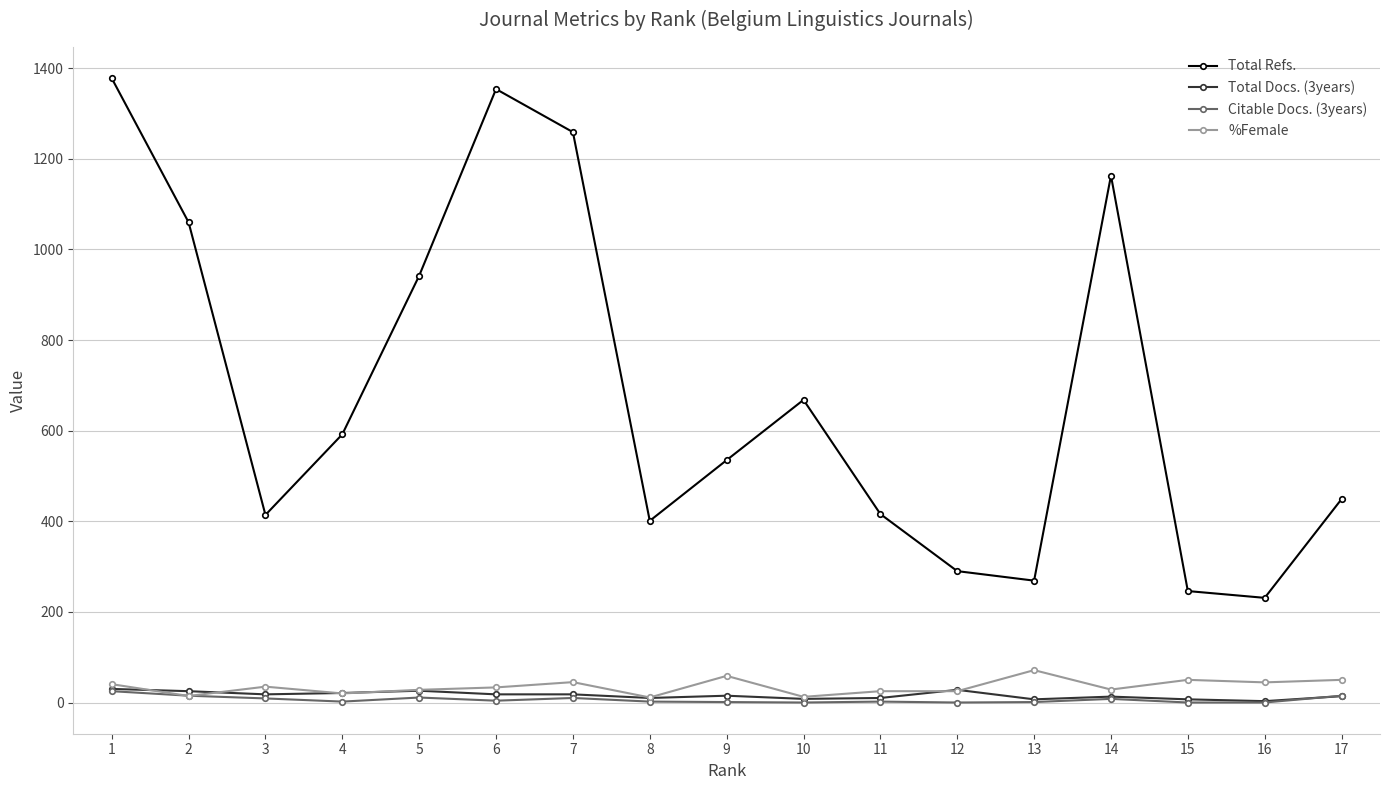

The value of Total Docs. (3years) at 3 is 18.0. True or false?

True